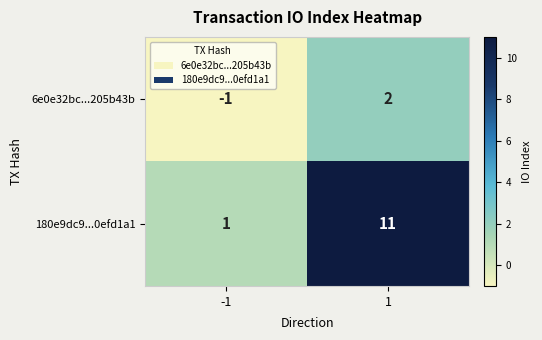

What is the difference between the maximum and minimum values in the 180e9dc9...0efd1a1 series?

10